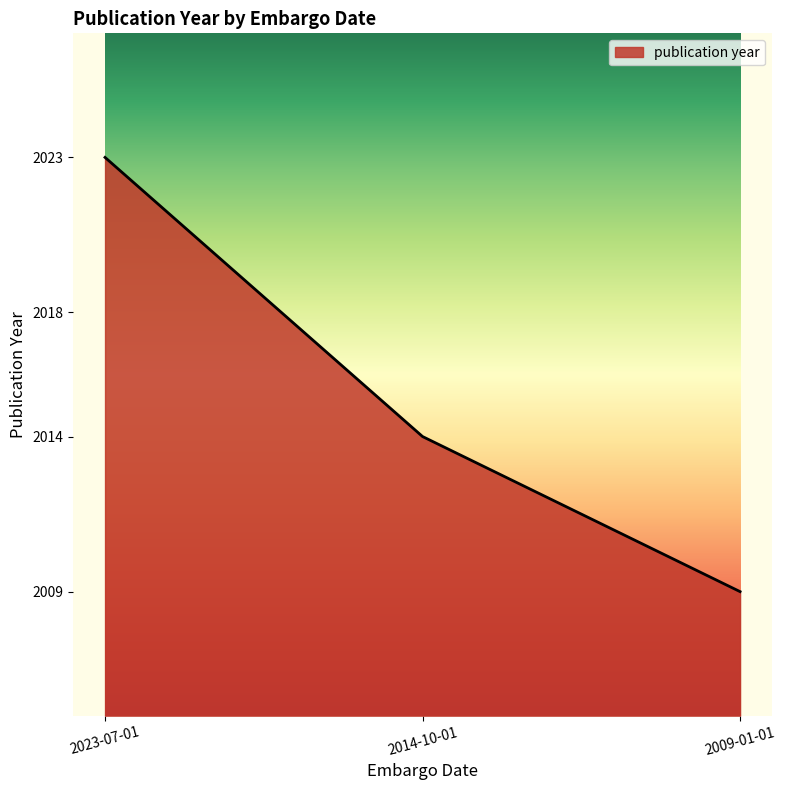

Reading left to right, what are all the values shown in this chart?

2023	2014	2009